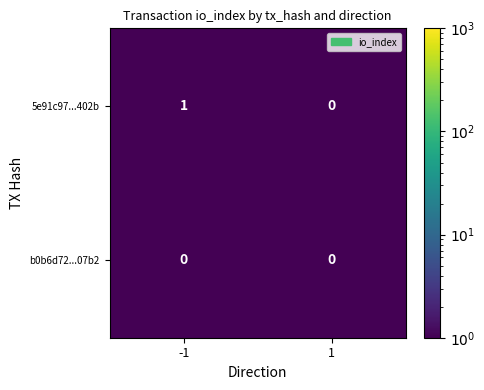

Which series has the largest range (max minus min)?

5e91c97...402b